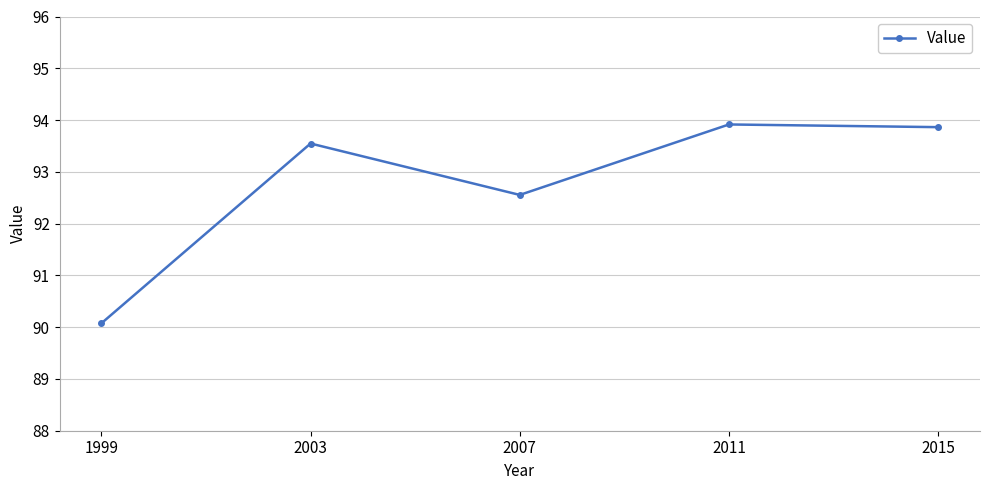

At which category does the data reach its first local valley?

2007